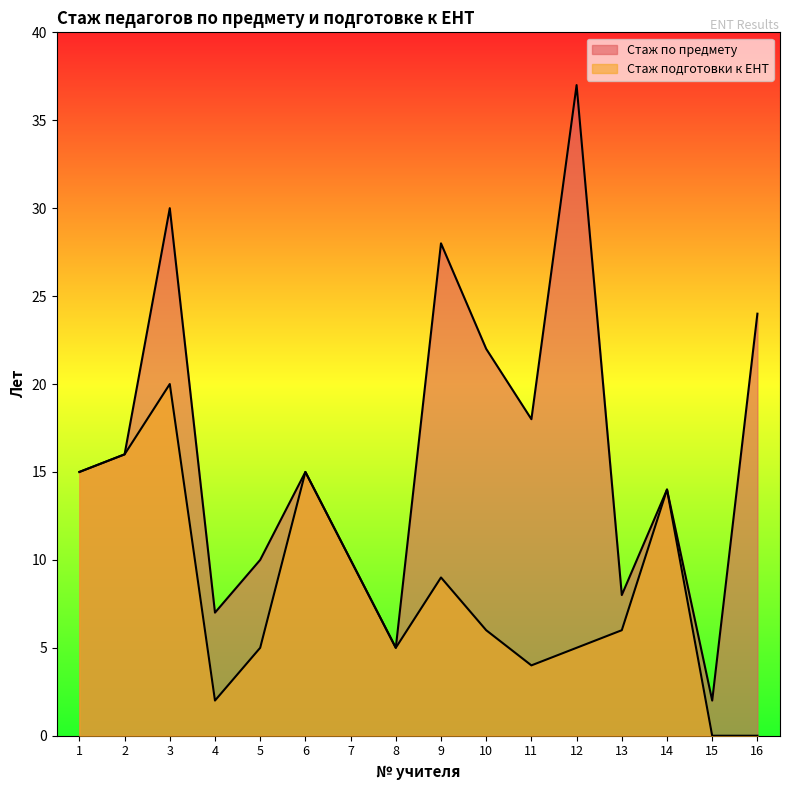

At which label is Стаж подготовки к ЕНТ closest to 10?

7